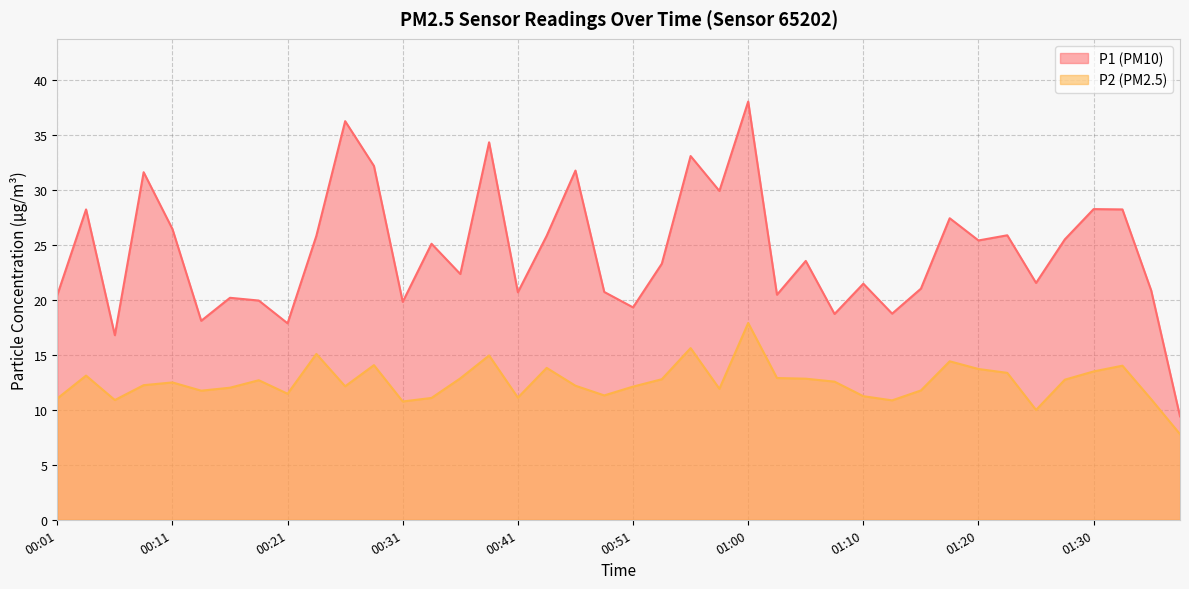

Reading left to right, list all the values displayed in this chart.

P1: 20.4	28.2	16.8	31.6	26.4	18.1	20.2	19.9	17.9	25.8	36.2	32.1	19.8	25.1	22.3	34.3	20.7	25.8	31.7	20.7	19.3	23.3	33.0	29.9	38.0	20.4	23.5	18.7	21.4	18.7	21.0	27.4	25.4	25.9	21.5	25.5	28.2	28.2	20.8	9.4
P2: 11.0	13.1	10.9	12.2	12.5	11.7	12.0	12.7	11.4	15.1	12.1	14.1	10.8	11.1	12.8	14.9	11.1	13.8	12.2	11.3	12.1	12.8	15.6	11.9	17.9	12.9	12.8	12.6	11.2	10.8	11.8	14.4	13.7	13.3	10.0	12.7	13.5	14.0	10.9	7.8